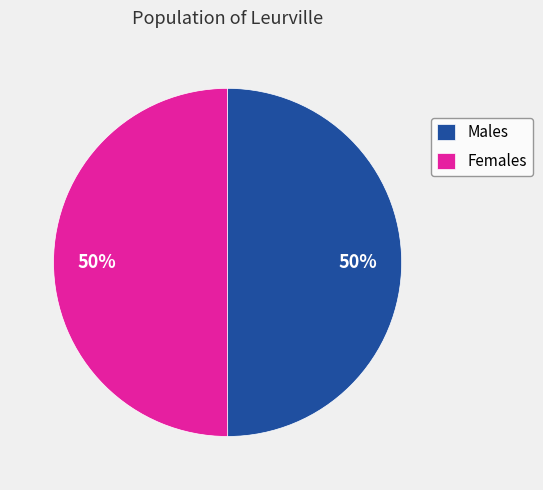

Count the number of slices in the pie.

2